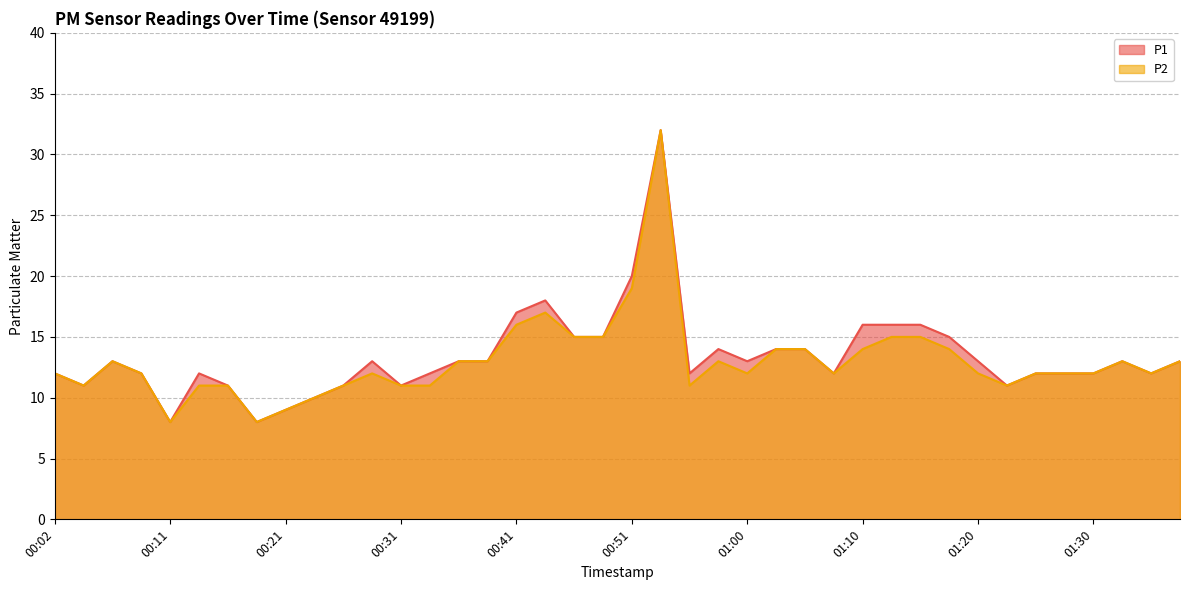

True or false: P1 and P2 cross at least once.

False